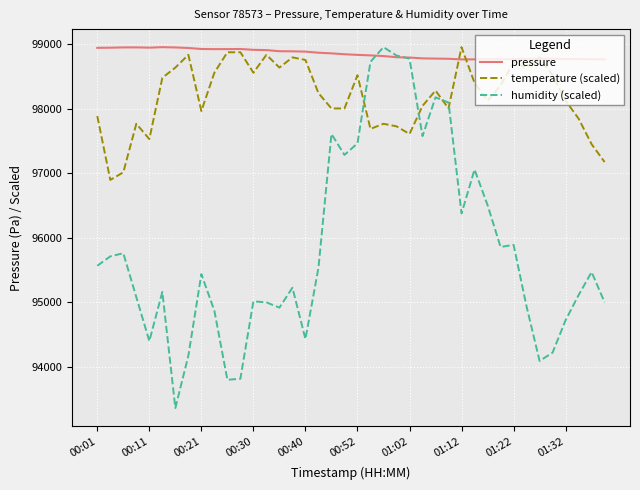

Rank the series by their average value, from lowest to highest.

humidity (scaled), temperature (scaled), pressure